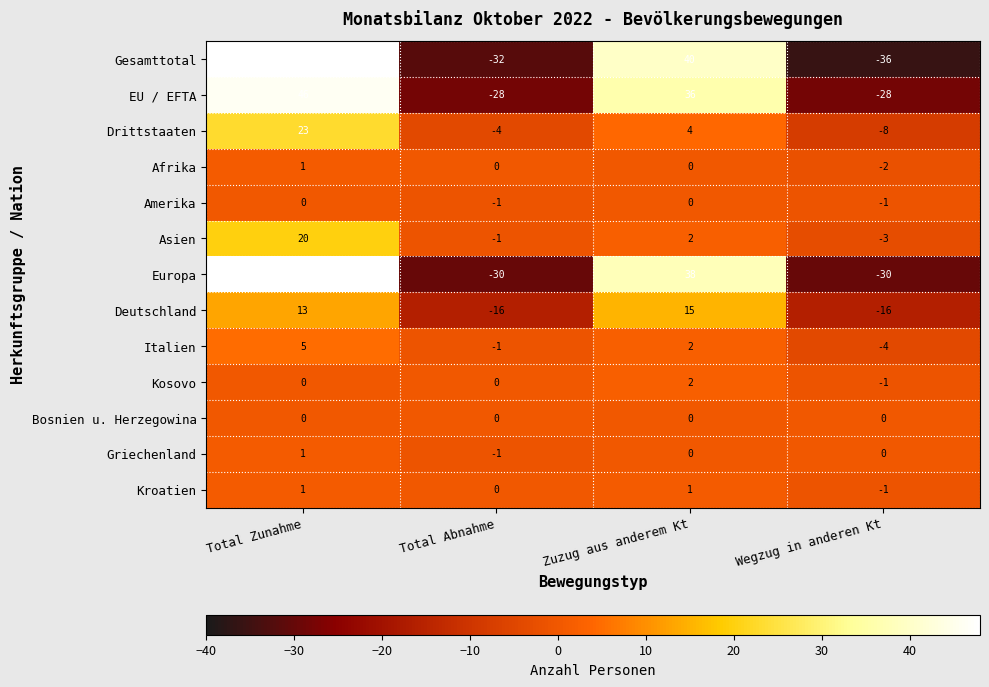

How many Italien values are between -1 and 5?

3